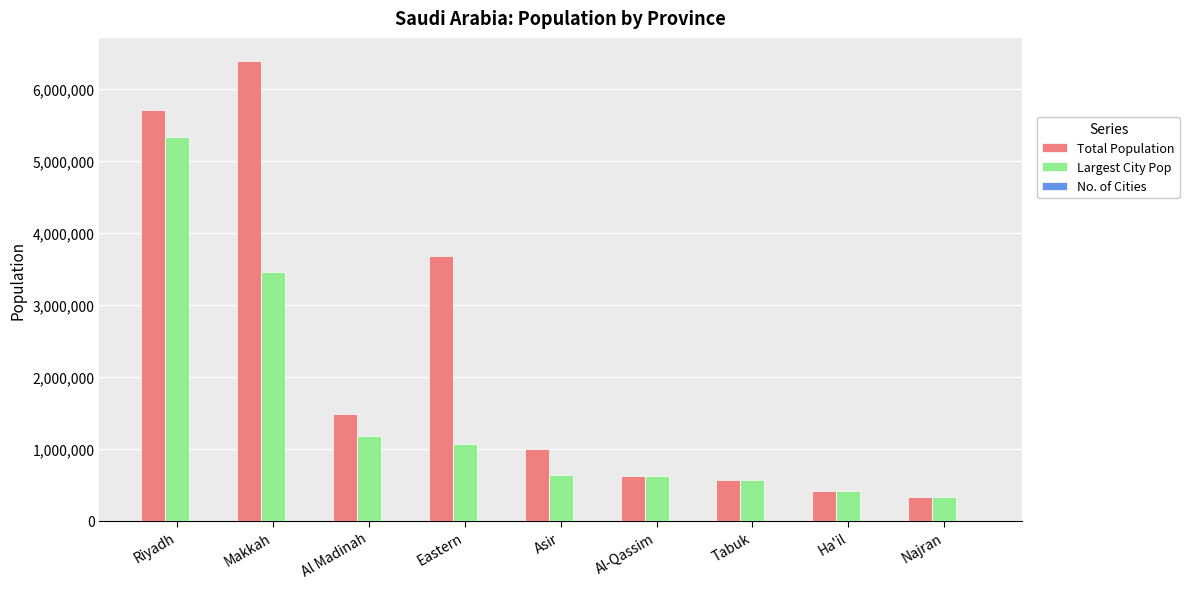

True or false: Largest City Pop has a value of 1086196 at Asir.

False